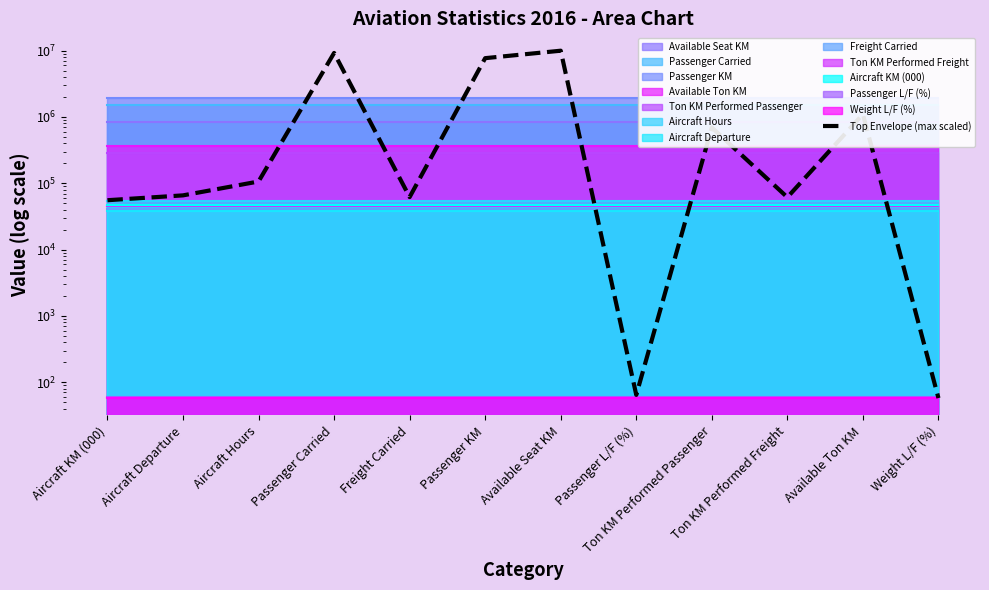

What is the label of the 1st point from the left?

Aircraft KM (000)